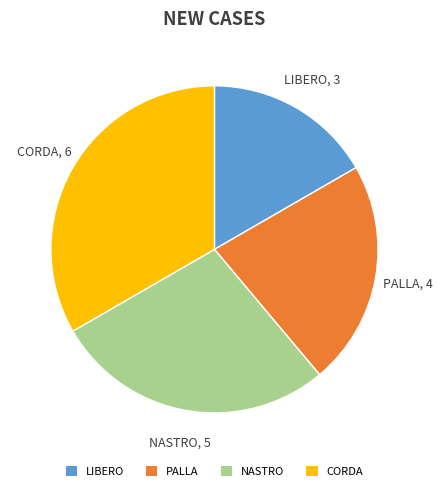

Is it true that PALLA is 22% of the pie?

True